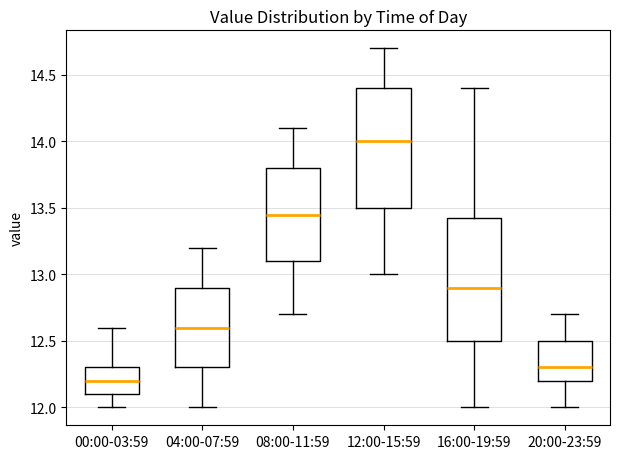

Reading left to right, transcribe this box plot: for each box, give where its median line is, the range the box spans, and where its two whiskers end, as read against the y-axis. The values are not printed on the chart, so give them approximately, as read against the axis.

00:00-03:59: median 12.20, box 12.10 to 12.30, whiskers 12.00 to 12.60
04:00-07:59: median 12.60, box 12.30 to 12.90, whiskers 12.00 to 13.20
08:00-11:59: median 13.45, box 13.10 to 13.80, whiskers 12.70 to 14.10
12:00-15:59: median 14.00, box 13.50 to 14.40, whiskers 13.00 to 14.70
16:00-19:59: median 12.90, box 12.50 to 13.45, whiskers 12.00 to 14.40
20:00-23:59: median 12.30, box 12.20 to 12.50, whiskers 12.00 to 12.70